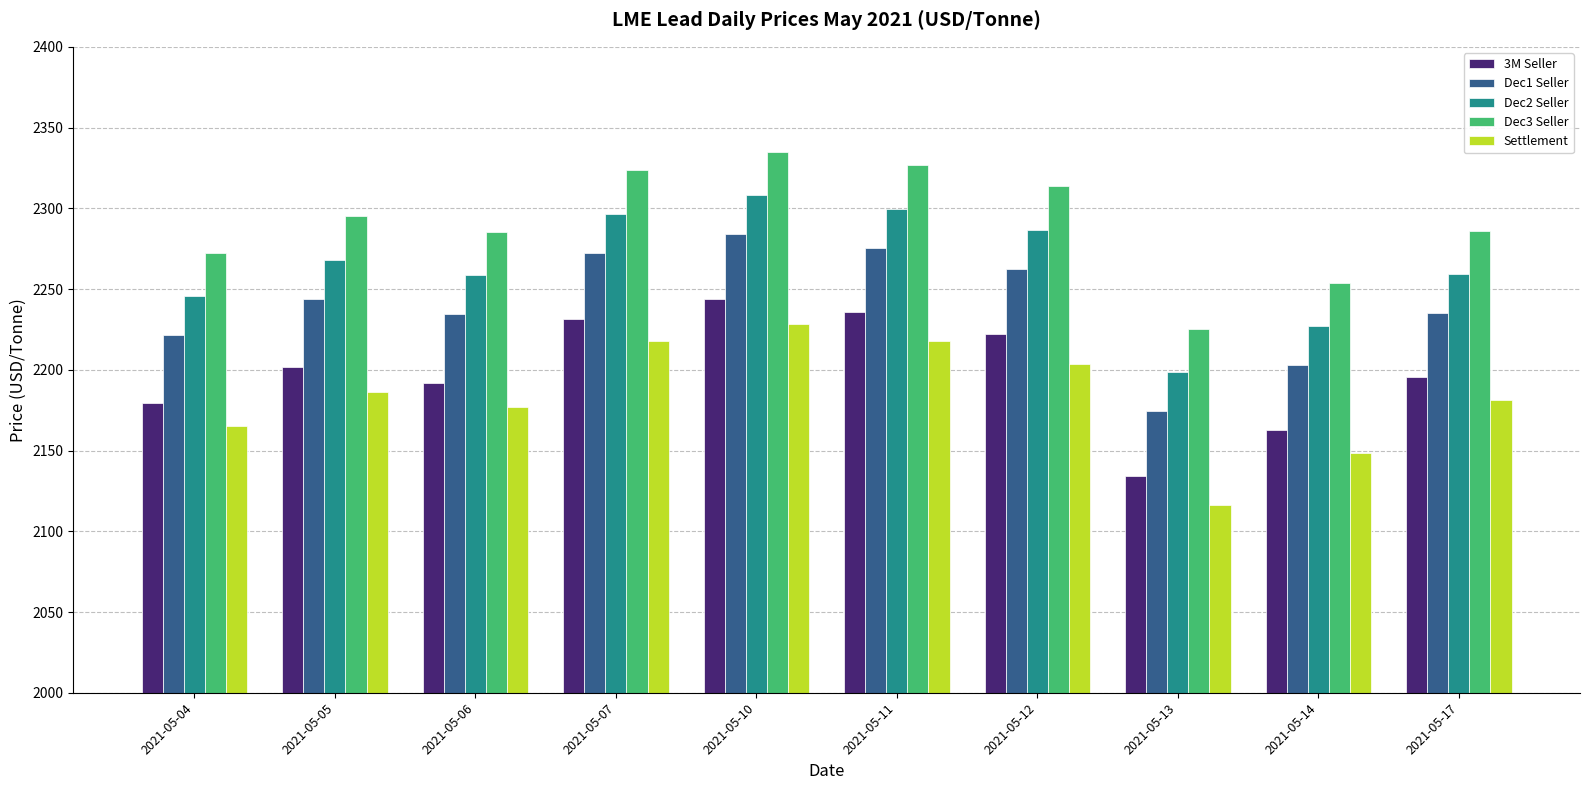

What are all the series names shown in the legend?

3M Seller, Dec1 Seller, Dec2 Seller, Dec3 Seller, Settlement